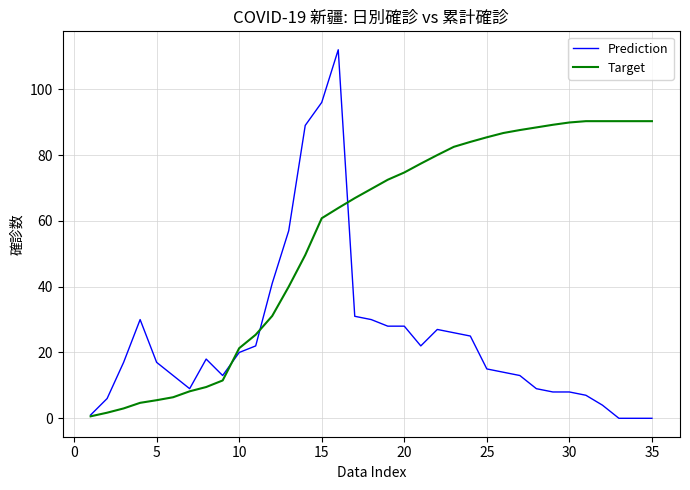

What is the highest value of the Prediction series?

112.0